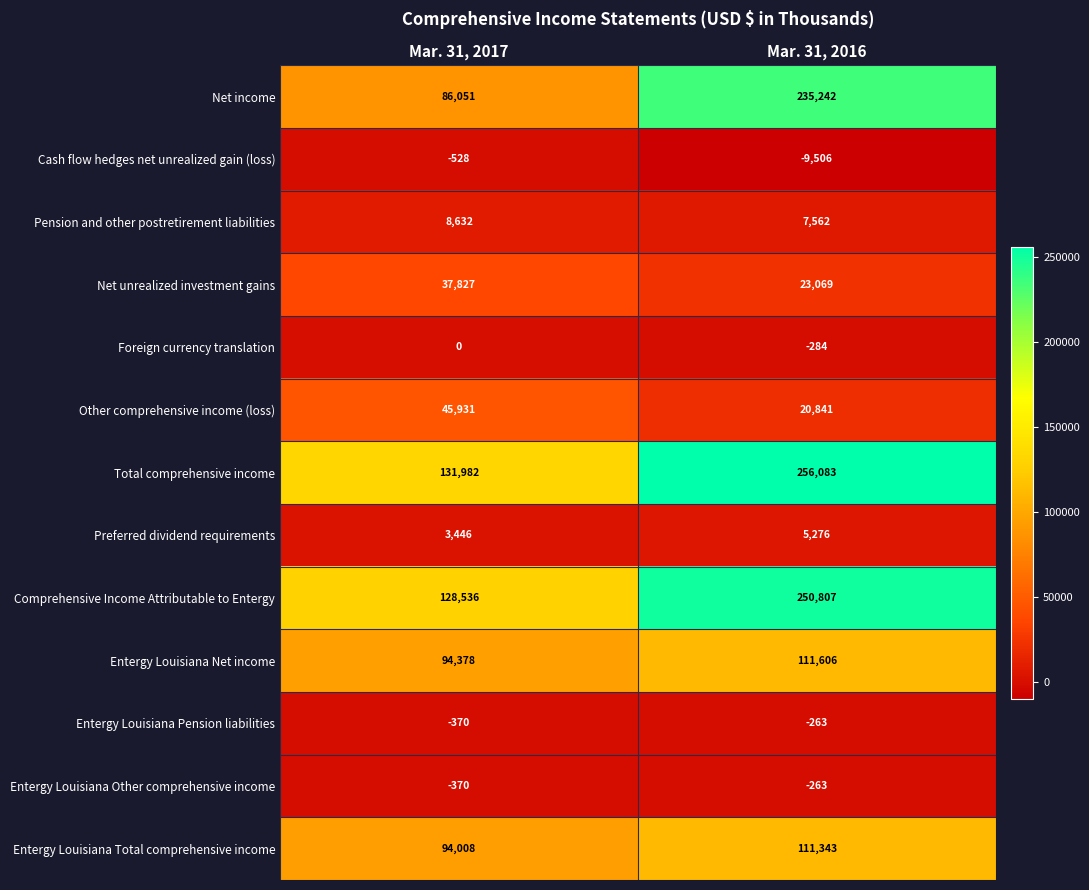

What is the difference between the Net unrealized investment gains values at Mar. 31, 2017 and Mar. 31, 2016?

14758